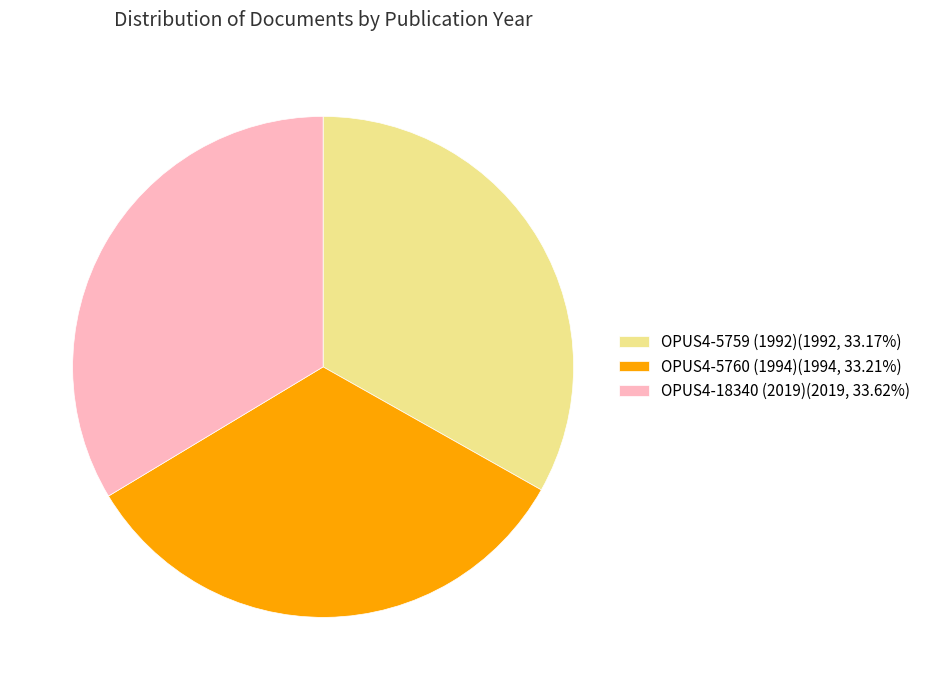

Does any single category account for the majority?

No